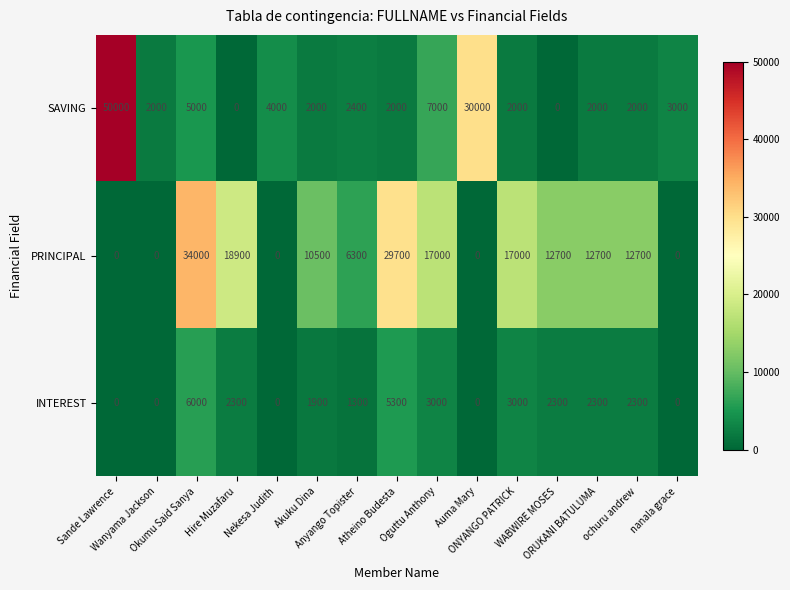

What is the average value of the PRINCIPAL series?

11433